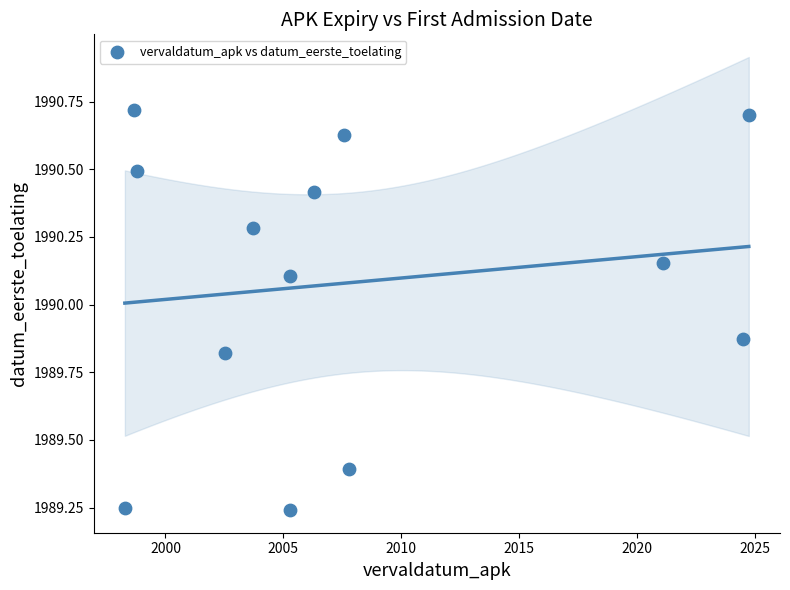

What is the range of X values (max minus min)?

26.5